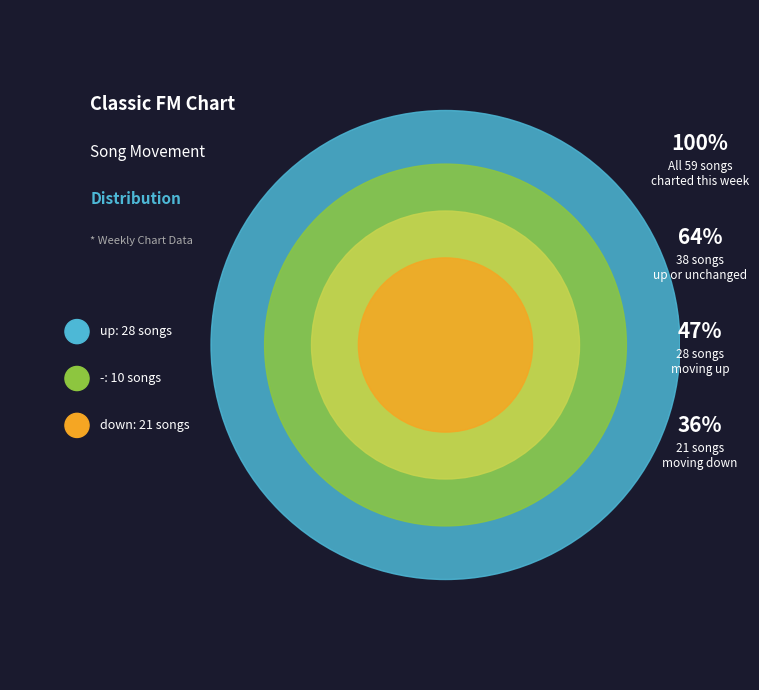

Which slice is the largest?

up